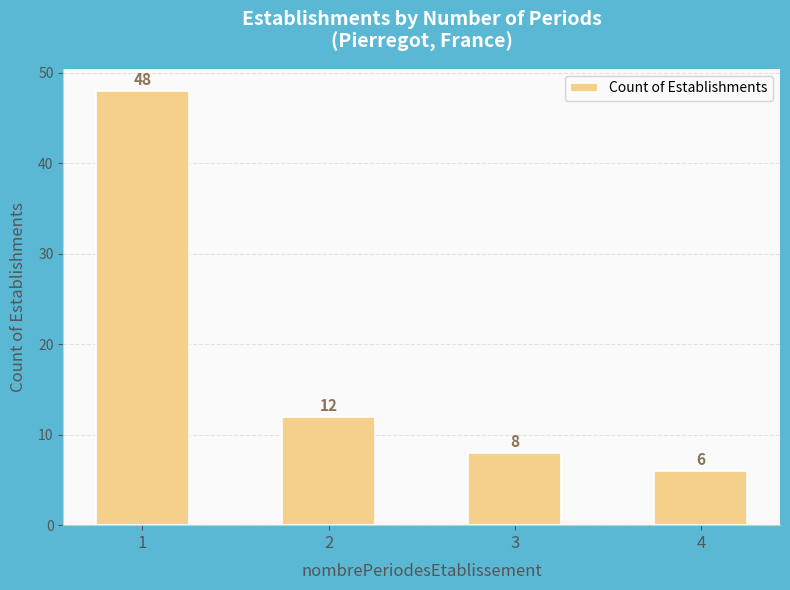

Rank the categories by value from lowest to highest.

4, 3, 2, 1